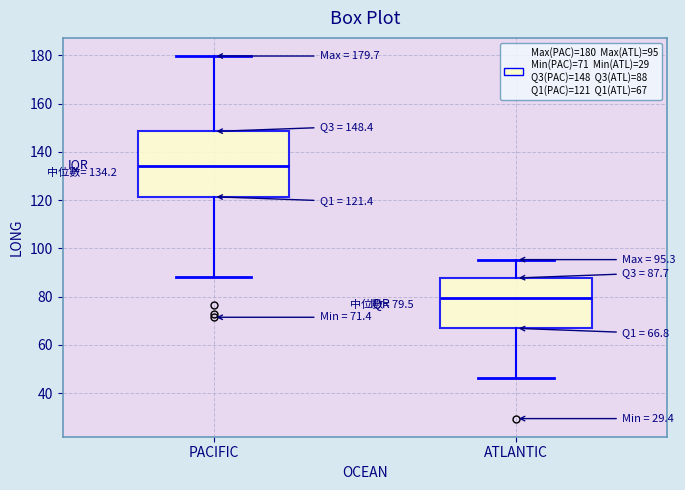

Which box's median line is the lowest?

ATLANTIC